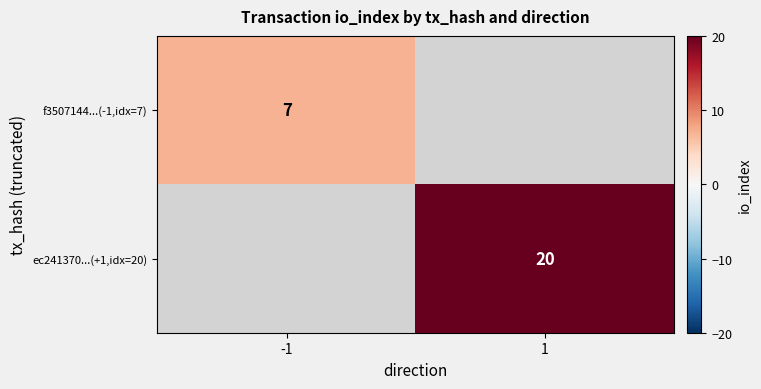

Is it true that ec241370...(+1,idx=20) equals 35 at 1?

False